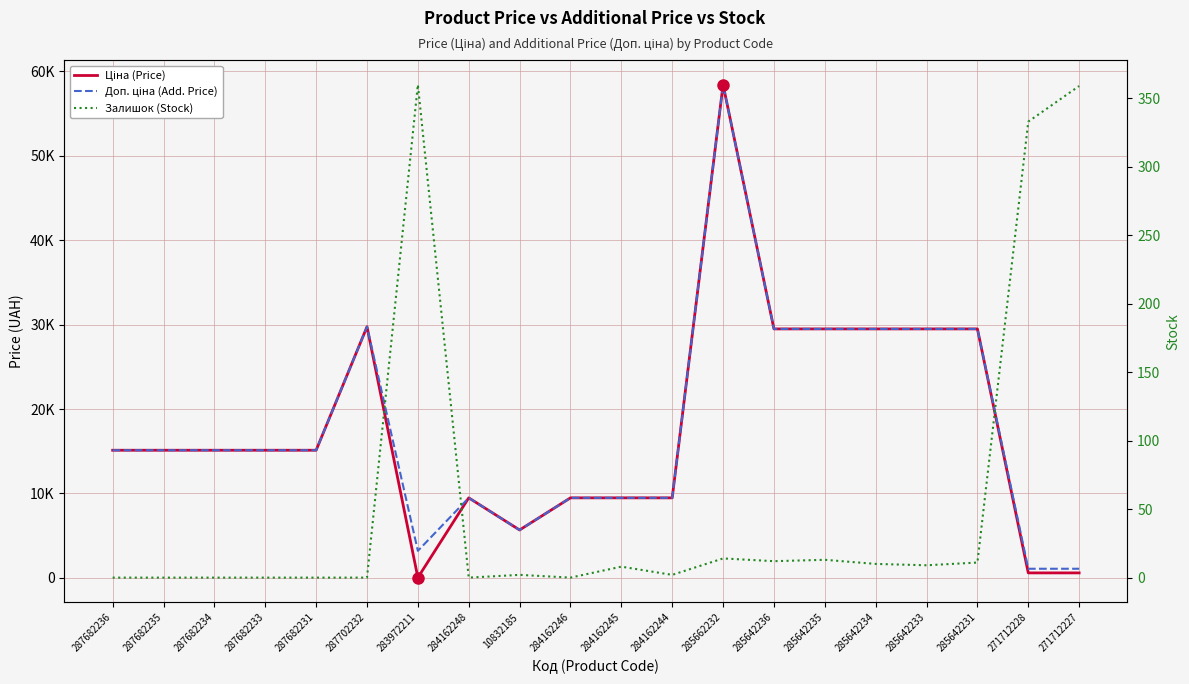

The value of Доп. ціна (Add. Price) at 271712227 is 1081.7. True or false?

True